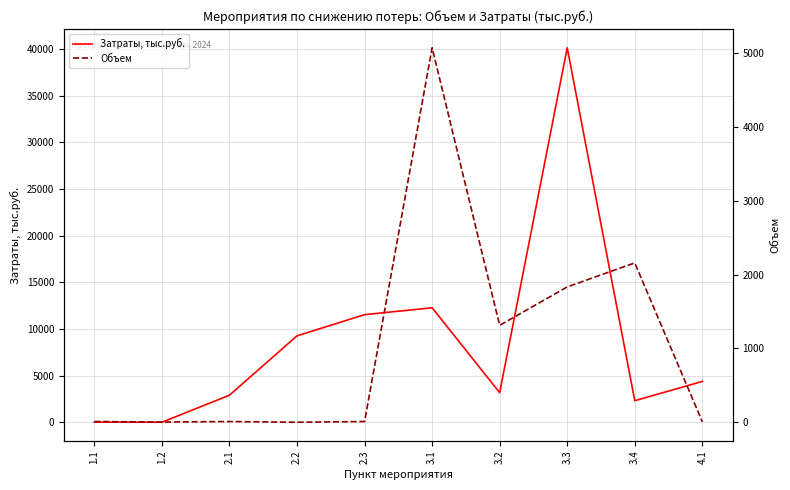

What is the sum of the Затраты, тыс.руб. values at 2.1 and 3.3?

43029.5